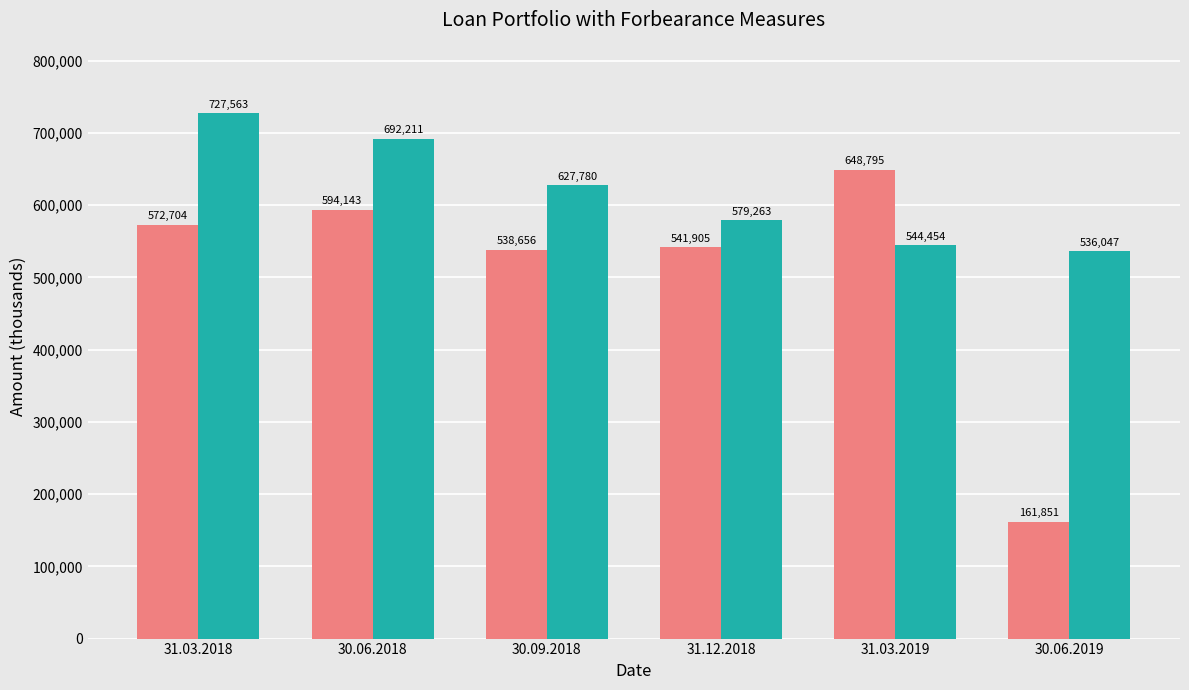

What is the label of the 3rd bar from the left?

30.09.2018